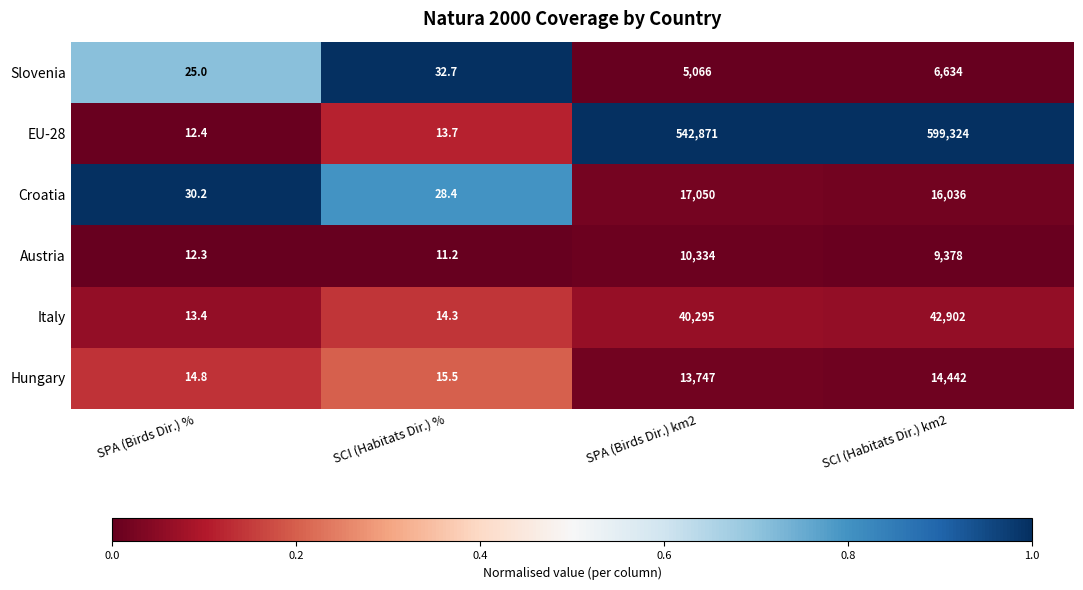

At which label does Slovenia reach its peak?

SCI (Habitats Dir.) %